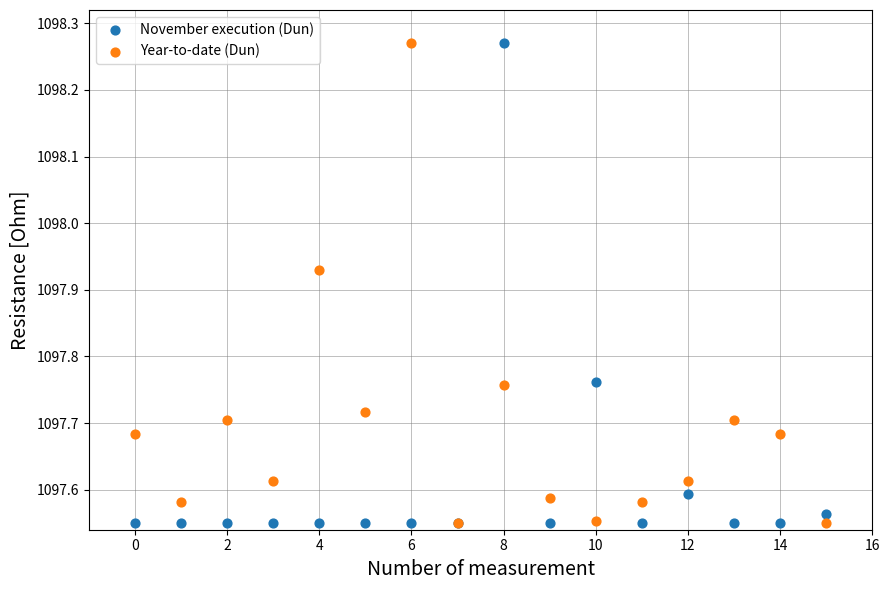

What are all the series names shown in the legend?

November execution (Dun), Year-to-date (Dun)